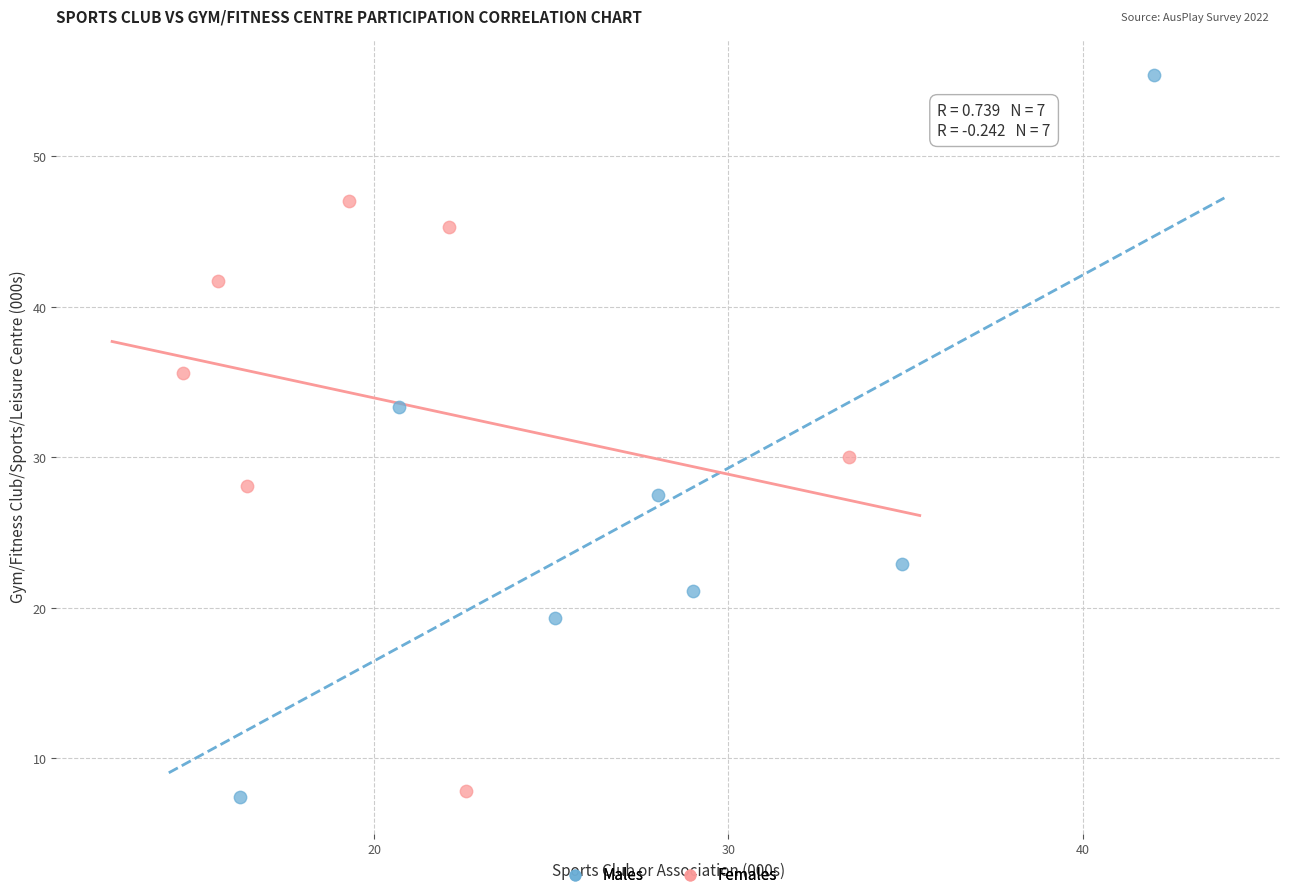

What are all the series names shown in the legend?

Males, Females